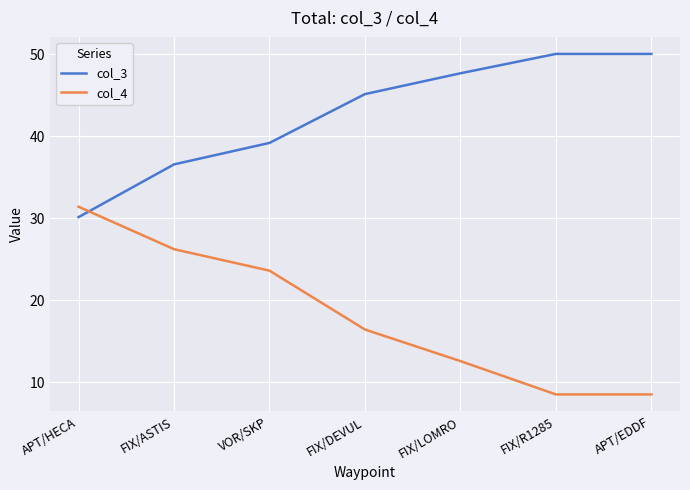

What is the total value across all series at FIX/ASTIS?

62.8